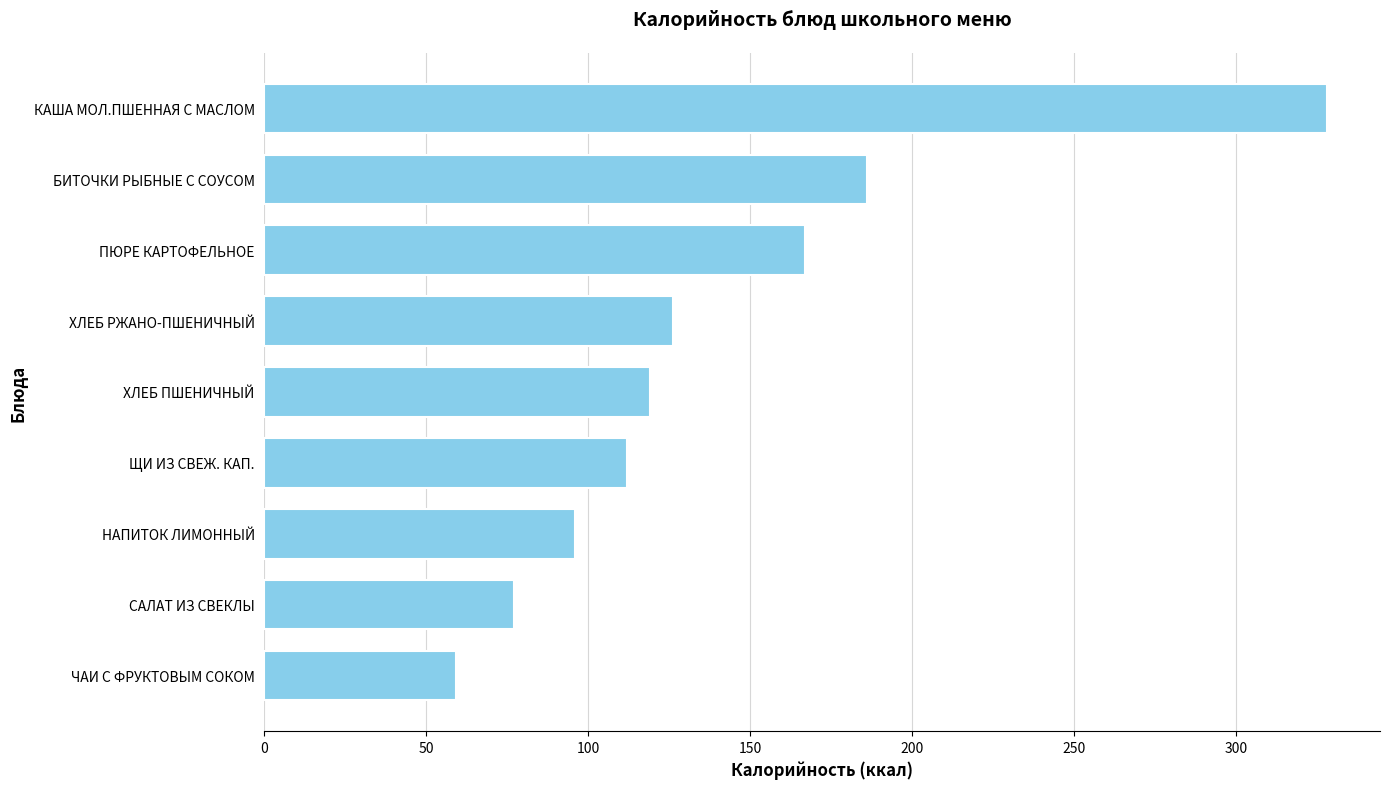

How many distinct data groups are displayed?

1